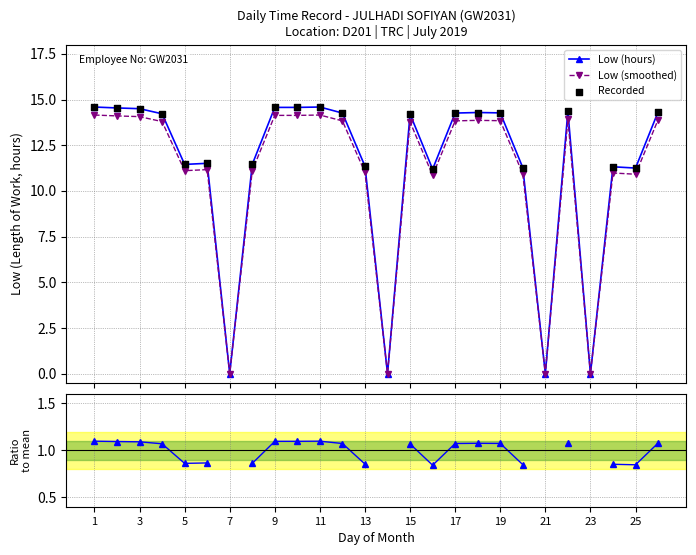

What is the change in value from 3 to 12?

-0.2